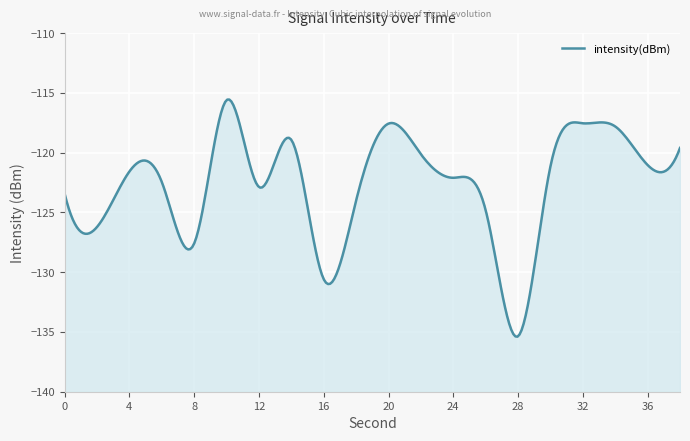

What is the sum of the values at 8 and 0?

-251.0